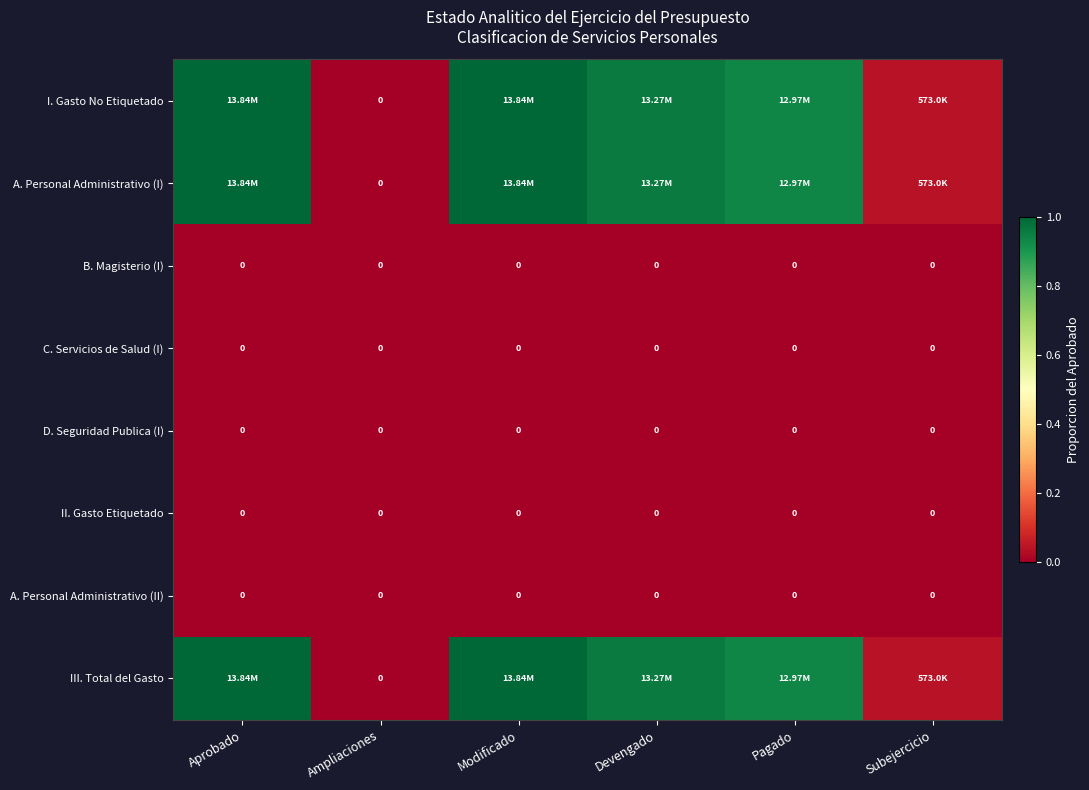

Rank the categories by A. Personal Administrativo (II) value from highest to lowest.

Aprobado, Ampliaciones, Modificado, Devengado, Pagado, Subejercicio